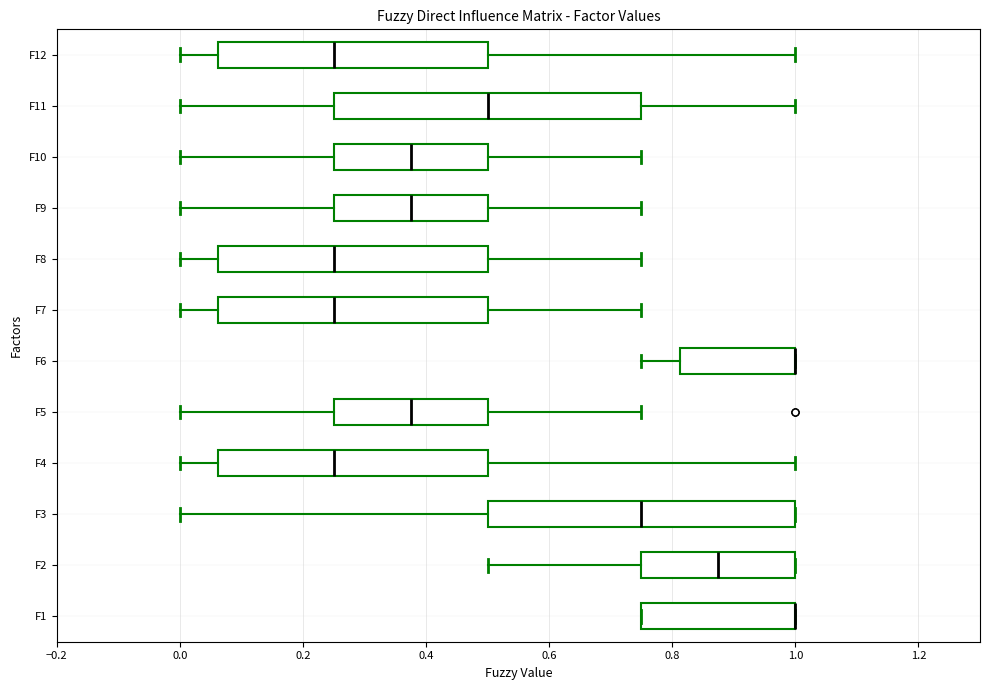

Reading bottom to top, read every box against the x-axis: the position of its median line, the range the box covers, and the ends of its whiskers. The values are not printed on the chart, so give them approximately, as read against the axis.

F1: median 1.00 (drawn on the box's right edge), box 0.76 to 1.00, whiskers 0.76 to 1.00
F2: median 0.88, box 0.76 to 1.00, whiskers 0.50 to 1.00
F3: median 0.76, box 0.50 to 1.00, whiskers 0.00 to 1.00
F4: median 0.26, box 0.06 to 0.50, whiskers 0.00 to 1.00
F5: median 0.38, box 0.26 to 0.50, whiskers 0.00 to 0.76
F6: median 1.00 (drawn on the box's right edge), box 0.82 to 1.00, whiskers 0.76 to 1.00
F7: median 0.26, box 0.06 to 0.50, whiskers 0.00 to 0.76
F8: median 0.26, box 0.06 to 0.50, whiskers 0.00 to 0.76
F9: median 0.38, box 0.26 to 0.50, whiskers 0.00 to 0.76
F10: median 0.38, box 0.26 to 0.50, whiskers 0.00 to 0.76
F11: median 0.50, box 0.26 to 0.76, whiskers 0.00 to 1.00
F12: median 0.26, box 0.06 to 0.50, whiskers 0.00 to 1.00